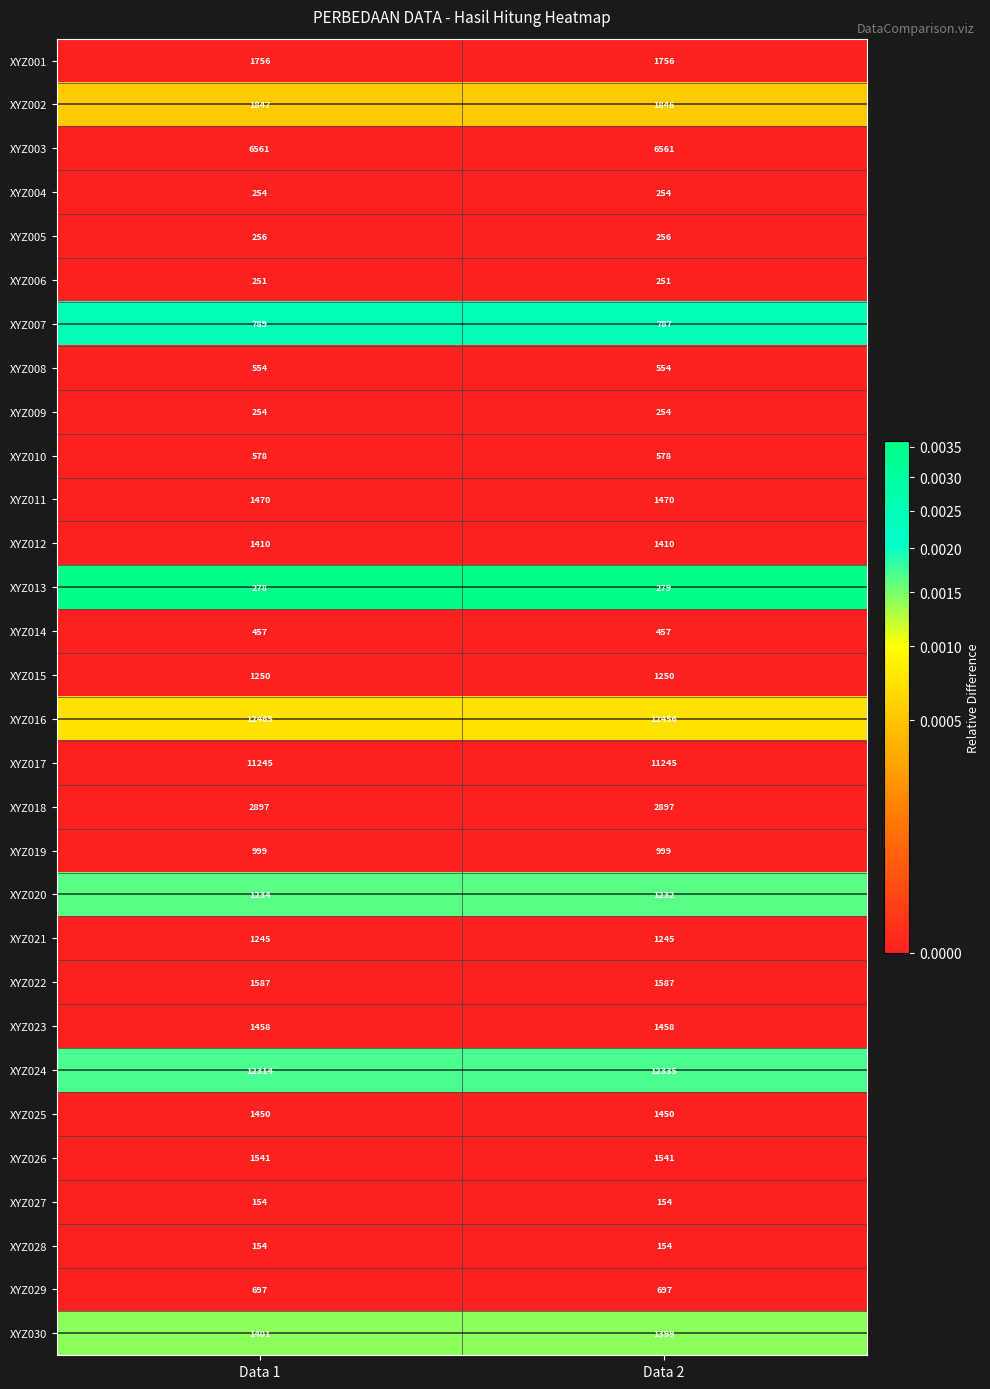

Between Data 1 and Data 2, which series saw the biggest shift?

XYZ024